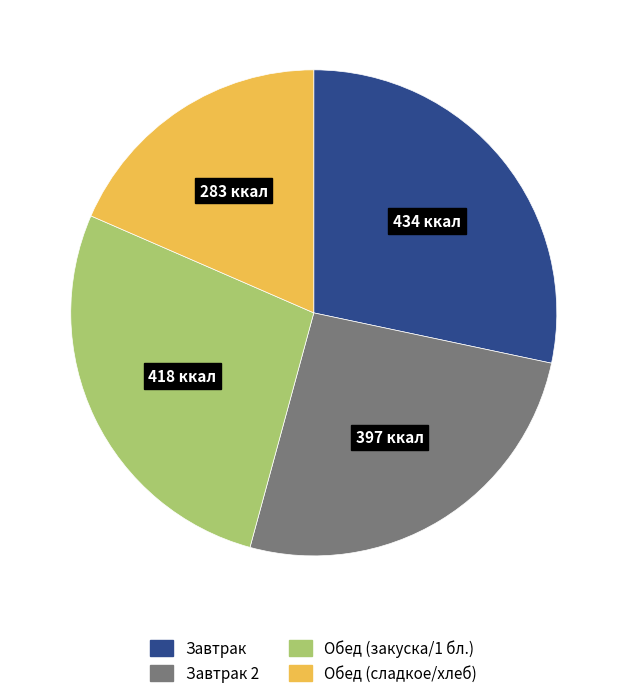

Is there any slice that represents more than half of the pie?

No